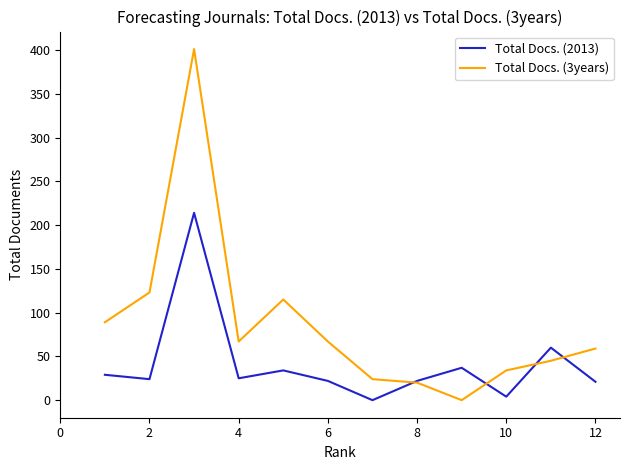

What is the maximum value shown in the chart?

401